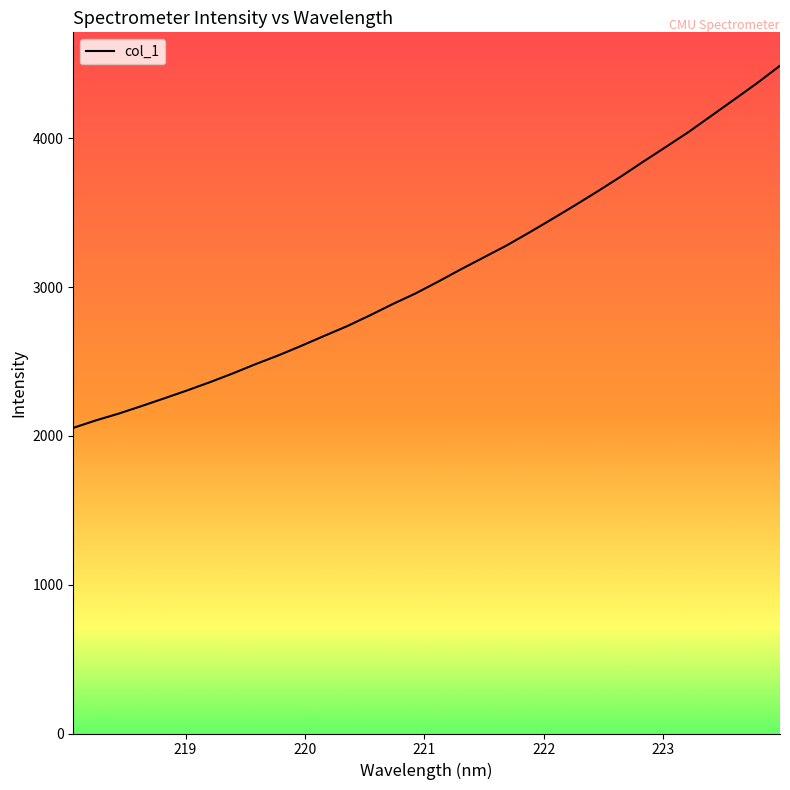

What is the greatest value displayed?

4487.3